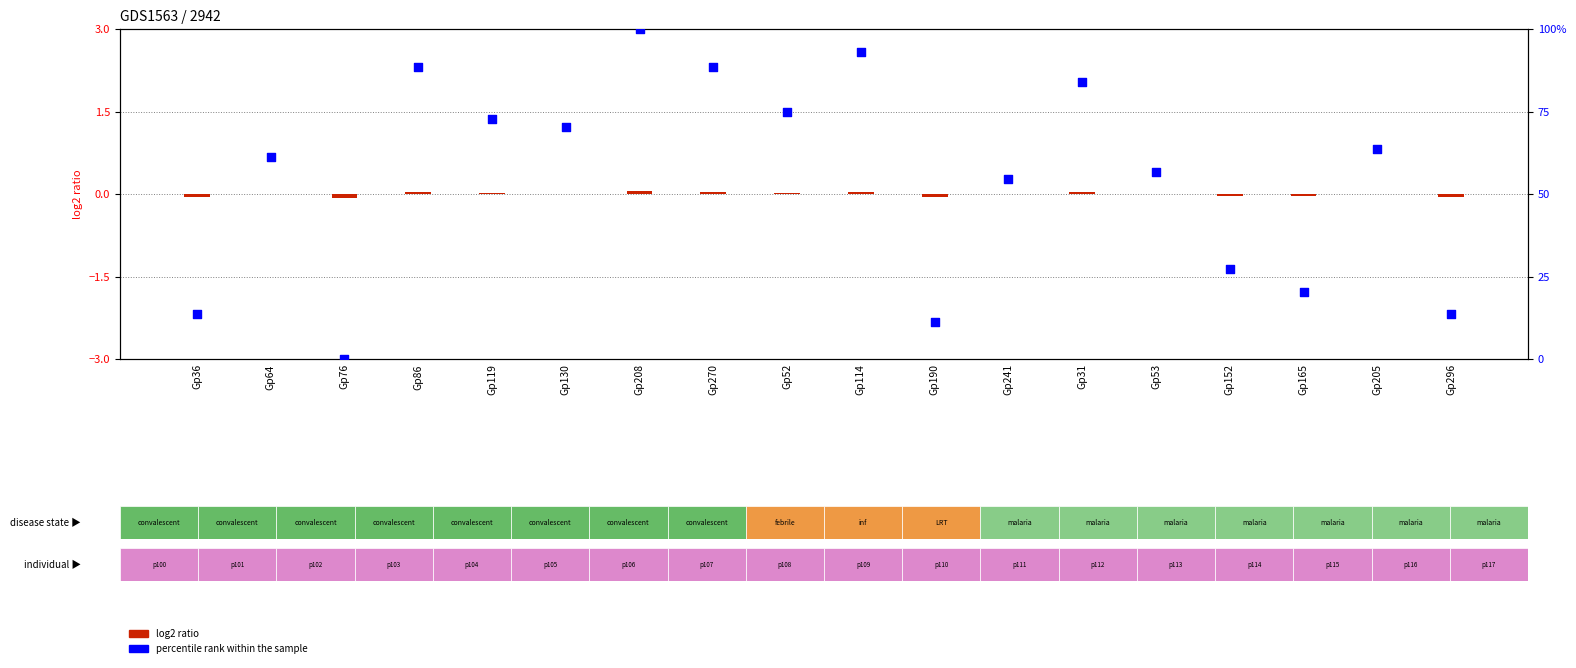

Is the value of log2 ratio at Gp31 greater than the value of percentile rank within the sample at Gp76?

Yes